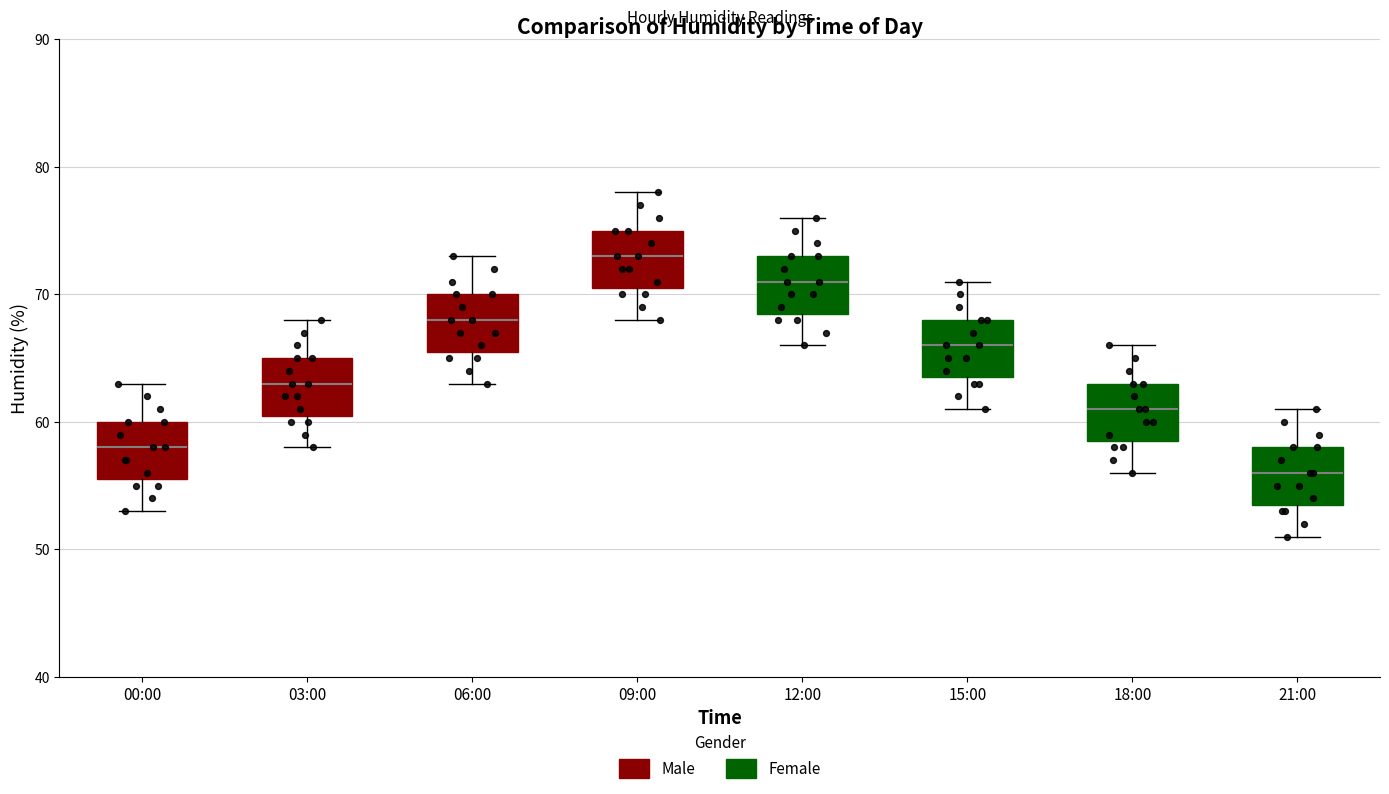

Reading left to right, transcribe this box plot: for each box, give where its median line is, the range the box spans, and where its two whiskers end, as read against the y-axis. The values are not printed on the chart, so give them approximately, as read against the axis.

00:00: median 58, box 56 to 60, whiskers 53 to 63
03:00: median 63, box 61 to 65, whiskers 58 to 68
06:00: median 68, box 66 to 70, whiskers 63 to 73
09:00: median 73, box 71 to 75, whiskers 68 to 78
12:00: median 71, box 69 to 73, whiskers 66 to 76
15:00: median 66, box 64 to 68, whiskers 61 to 71
18:00: median 61, box 59 to 63, whiskers 56 to 66
21:00: median 56, box 54 to 58, whiskers 51 to 61